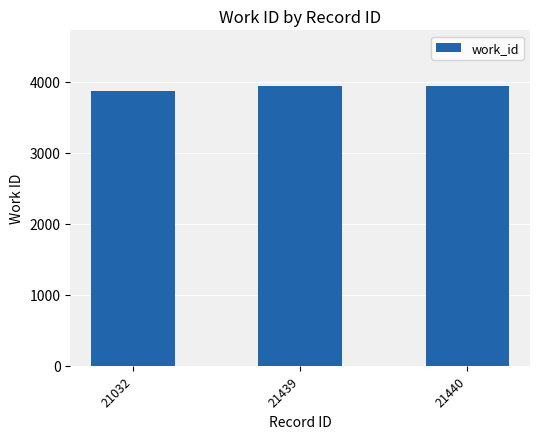

Between 21440 and 21032, which is larger?

21440